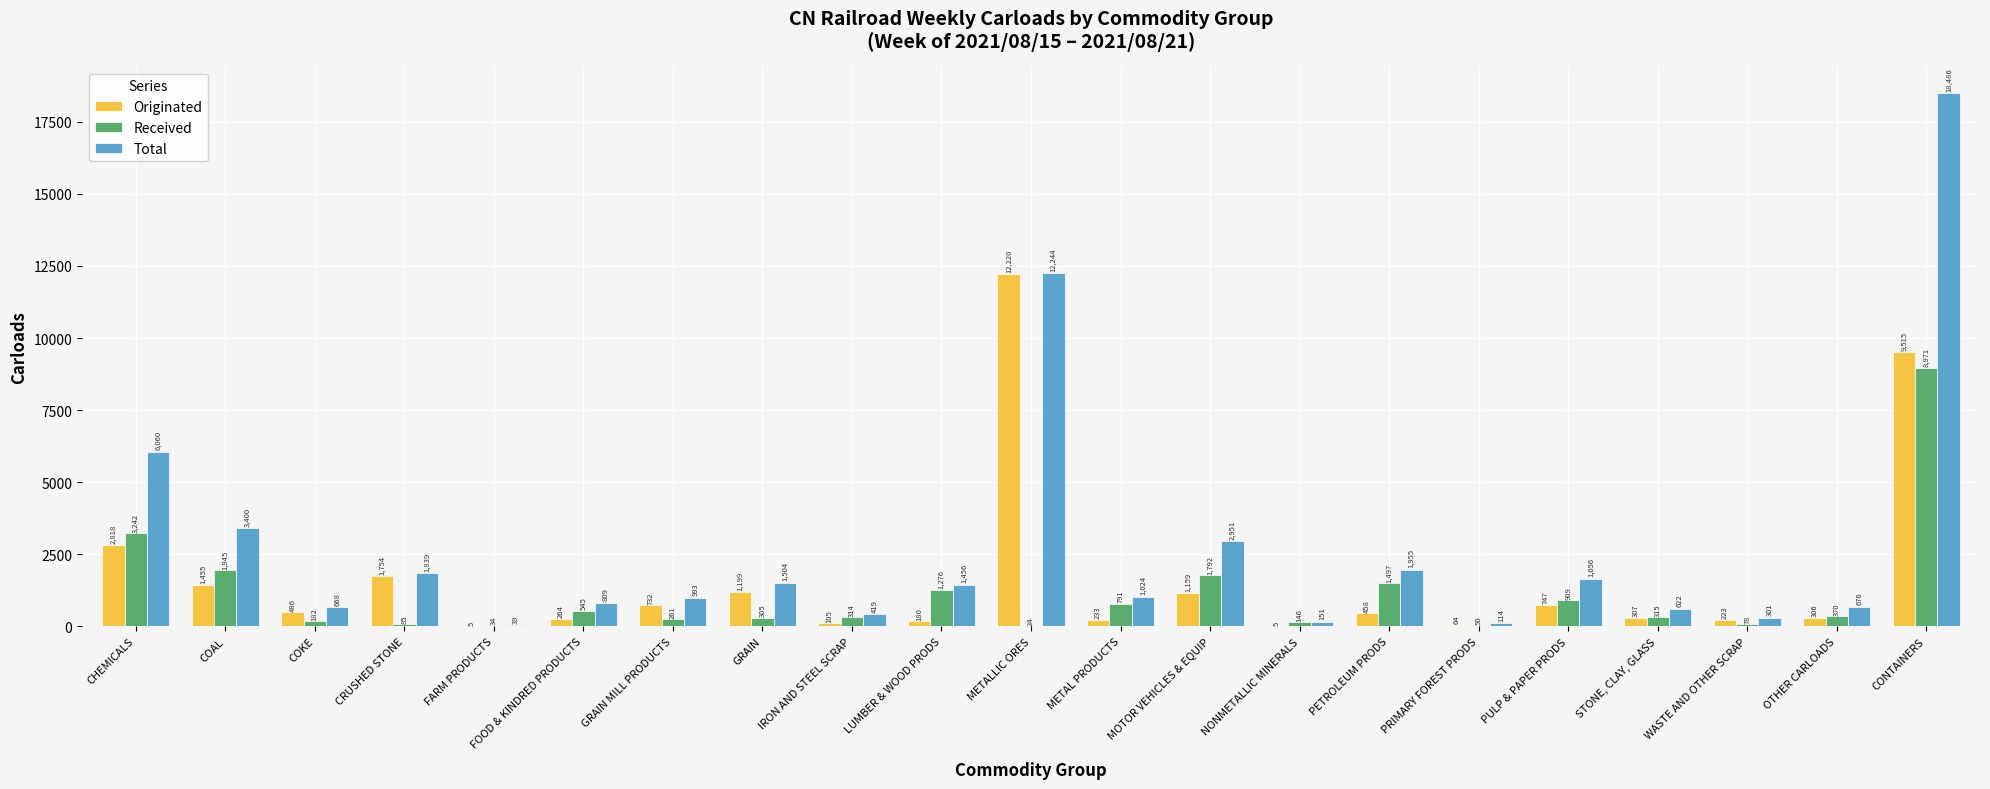

What is the total value across all series at CRUSHED STONE?

3678